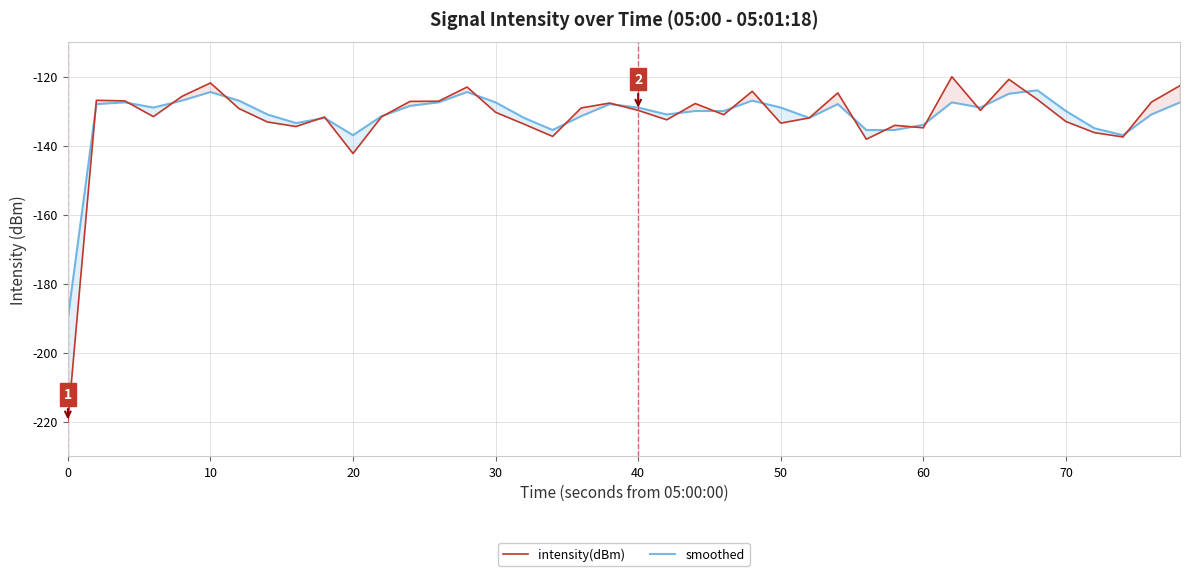

What is the maximum value shown in the chart?

-120.1